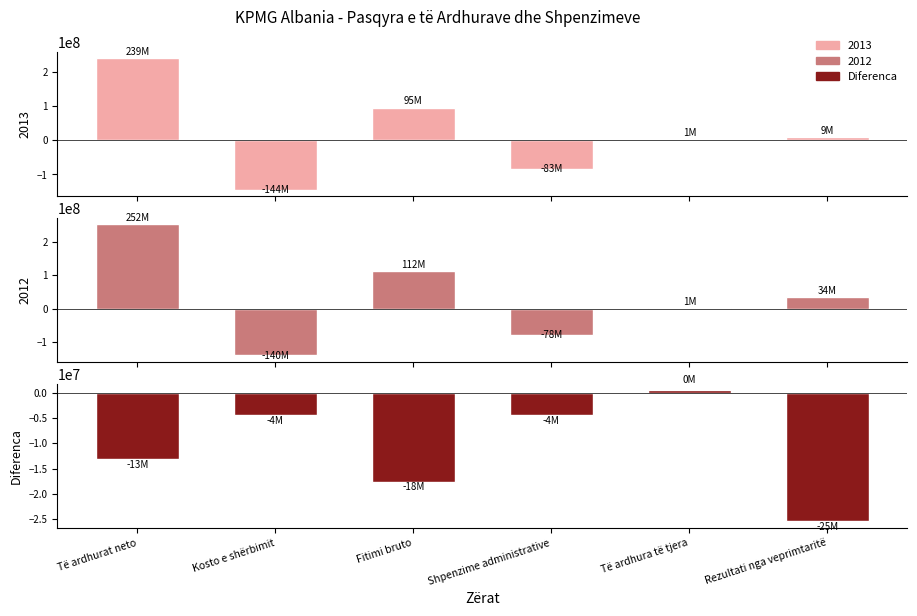

Which has a higher value, Kosto e shërbimit or Fitimi bruto?

Kosto e shërbimit